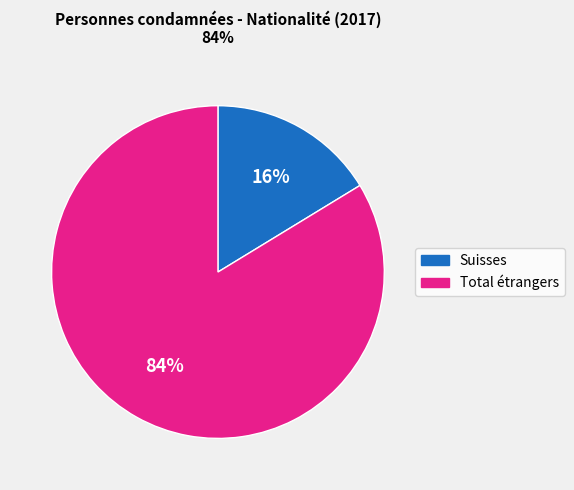

To the nearest percent, what is the combined percentage of Suisses and Total étrangers?

100%